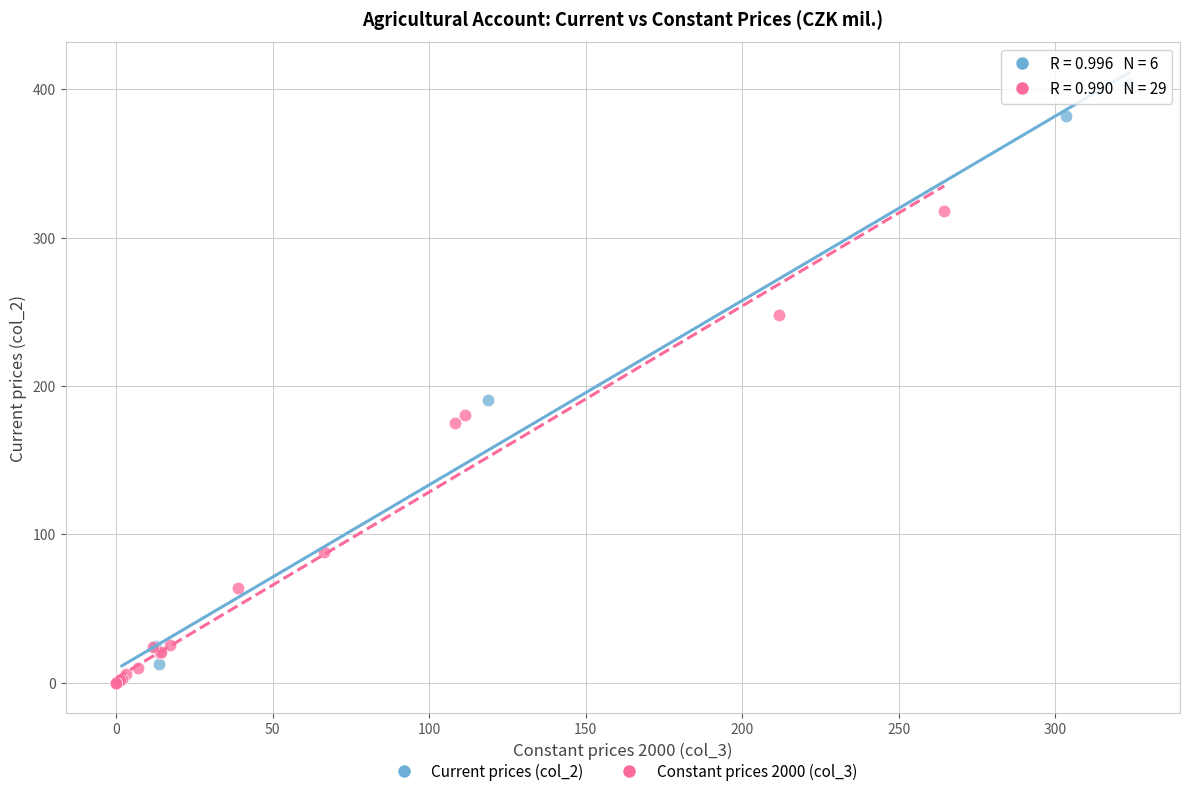

Which series has the widest spread of Y values?

Current prices (col_2)